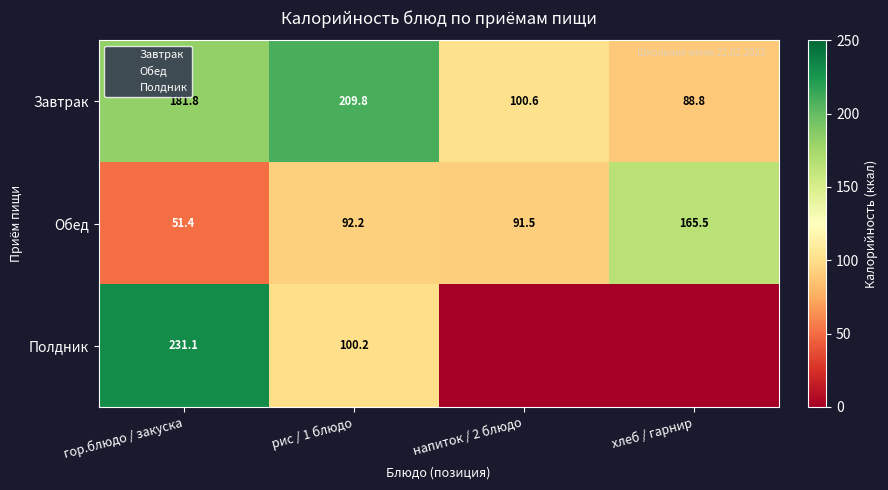

The value of Завтрак at гор.блюдо / закуска is 181.8. True or false?

True